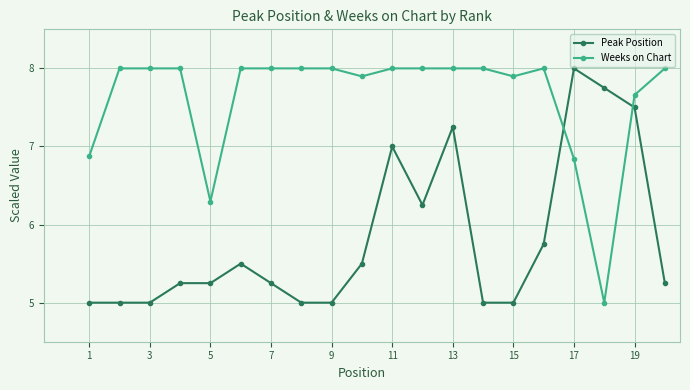

What is the value of the Weeks on Chart point at the 2nd from the left?

8.0